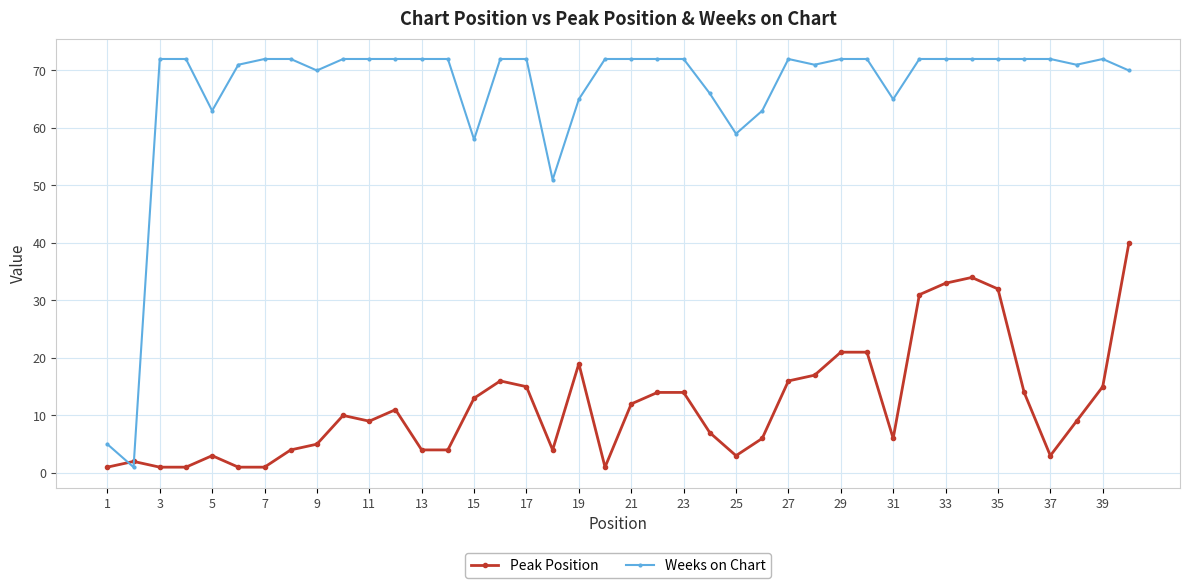

Rank the series by their maximum value, from highest to lowest.

Weeks on Chart, Peak Position